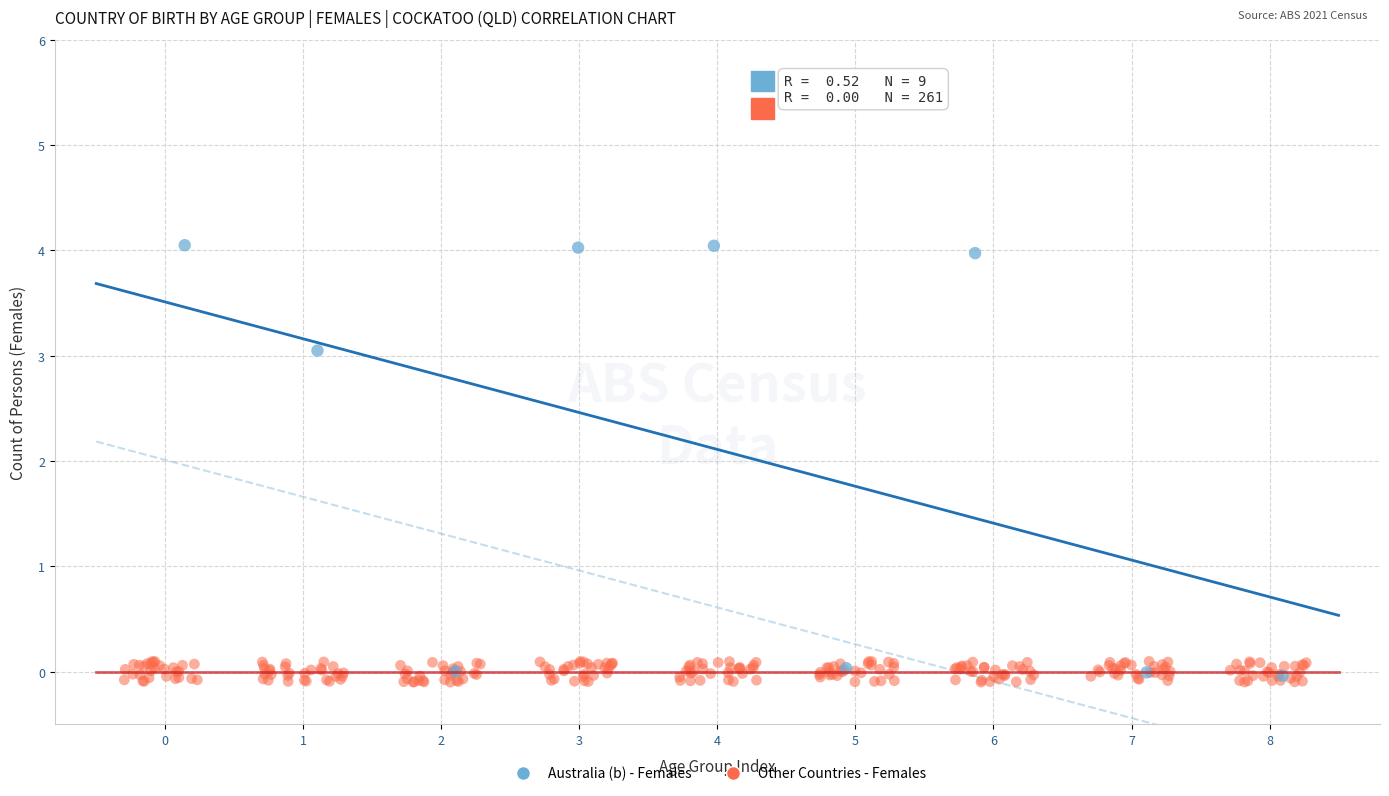

Which series has the largest Y range (max minus min)?

Australia (b) - Females